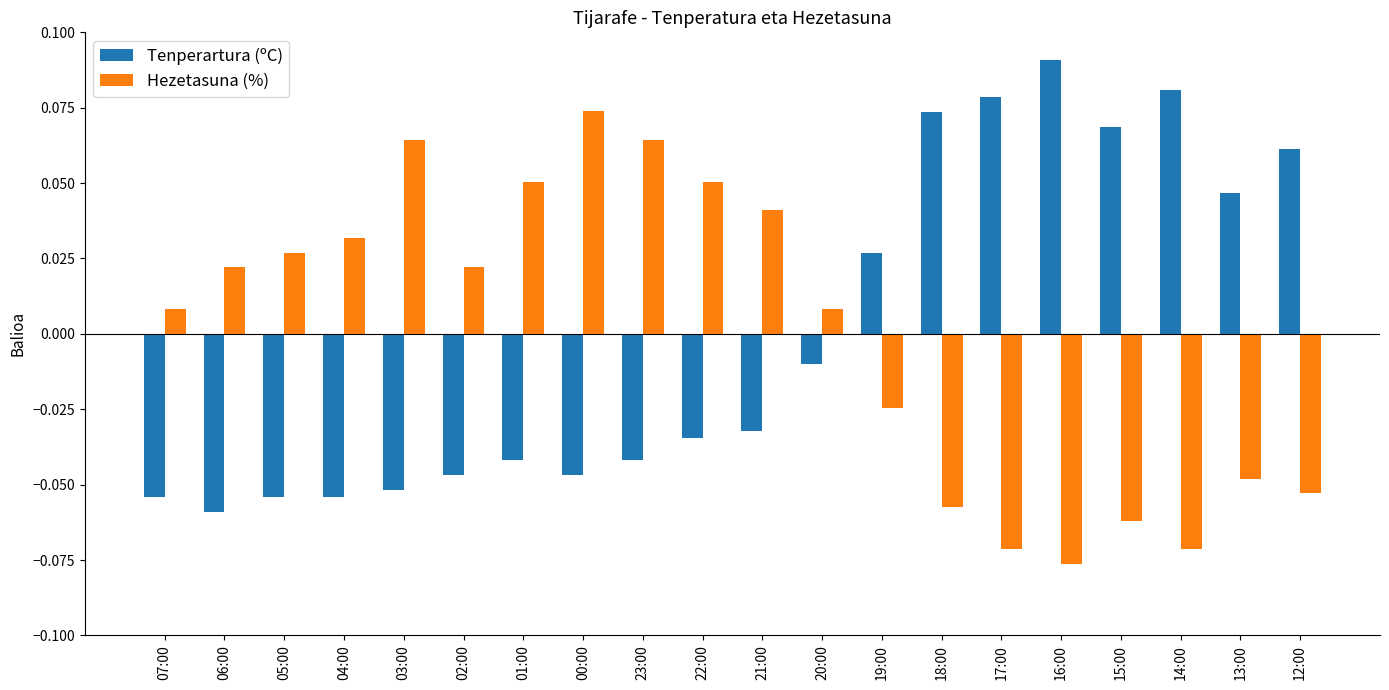

Which category has the lowest value across all series?

16:00